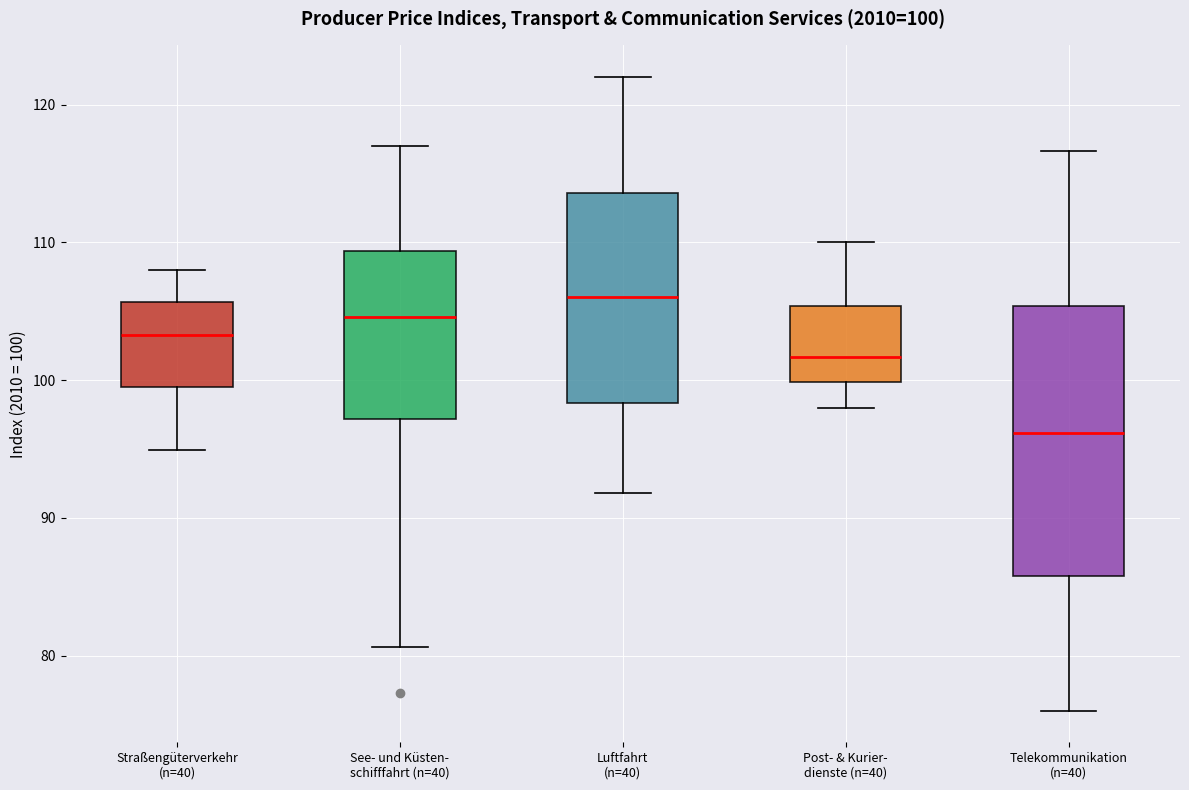

Comparing the boxes themselves (not the whiskers), which one is the tallest?

Telekommunikation (n=40)